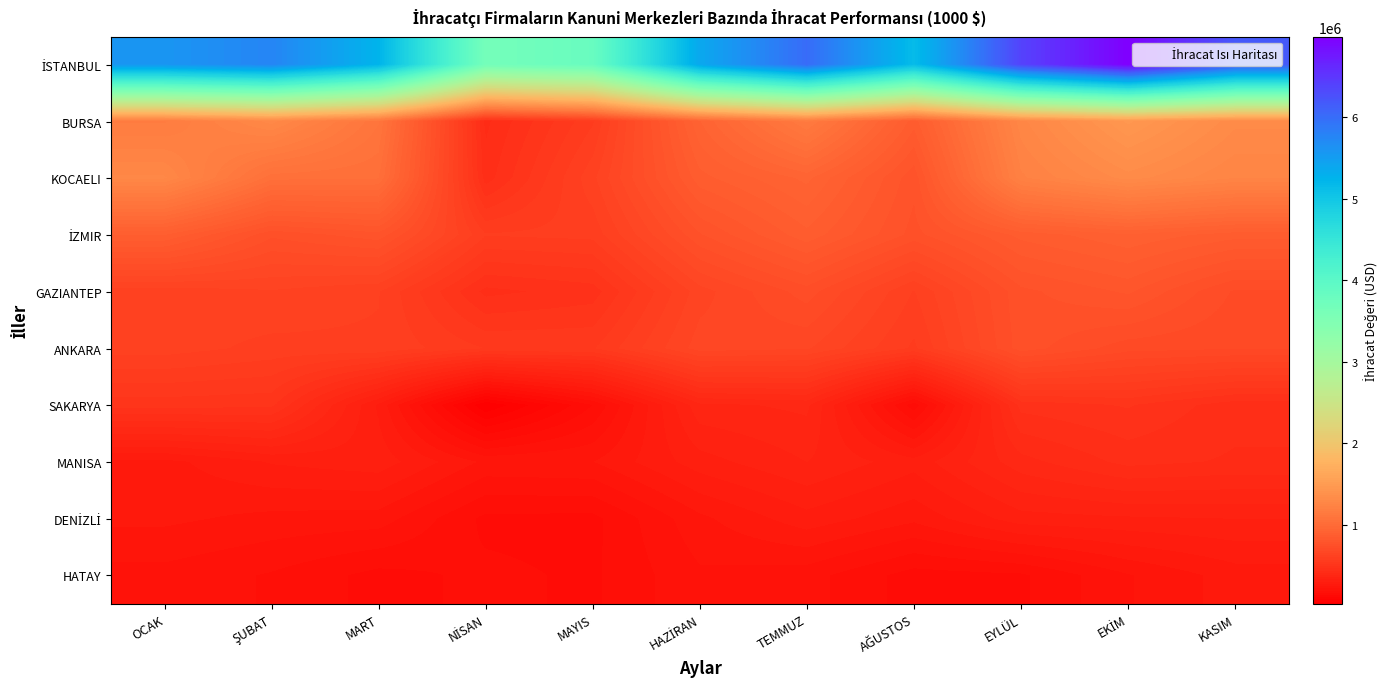

What is the total value across all series at MAYIS?

7387415.3